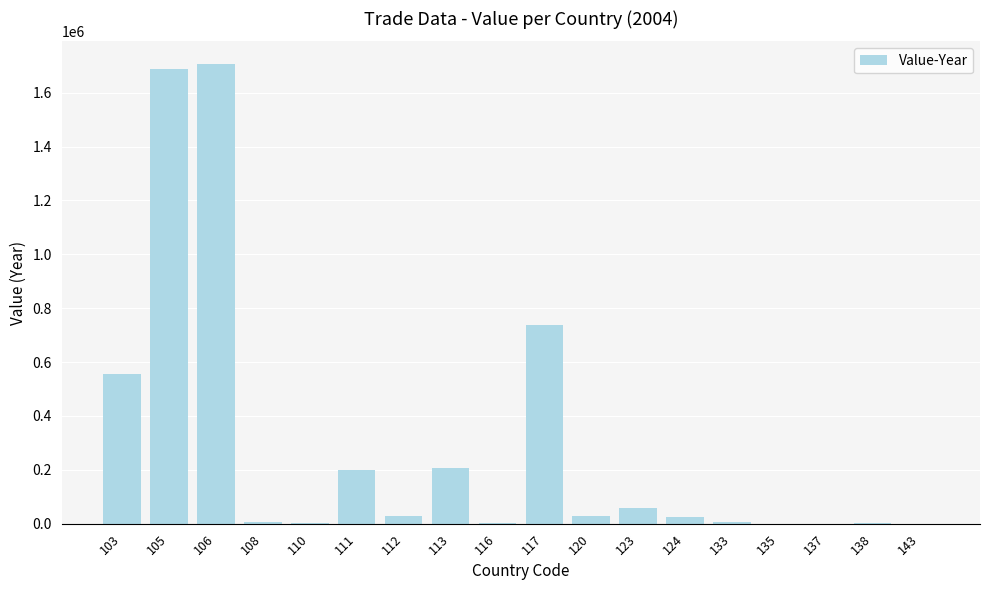

What is the greatest value displayed?

1705522